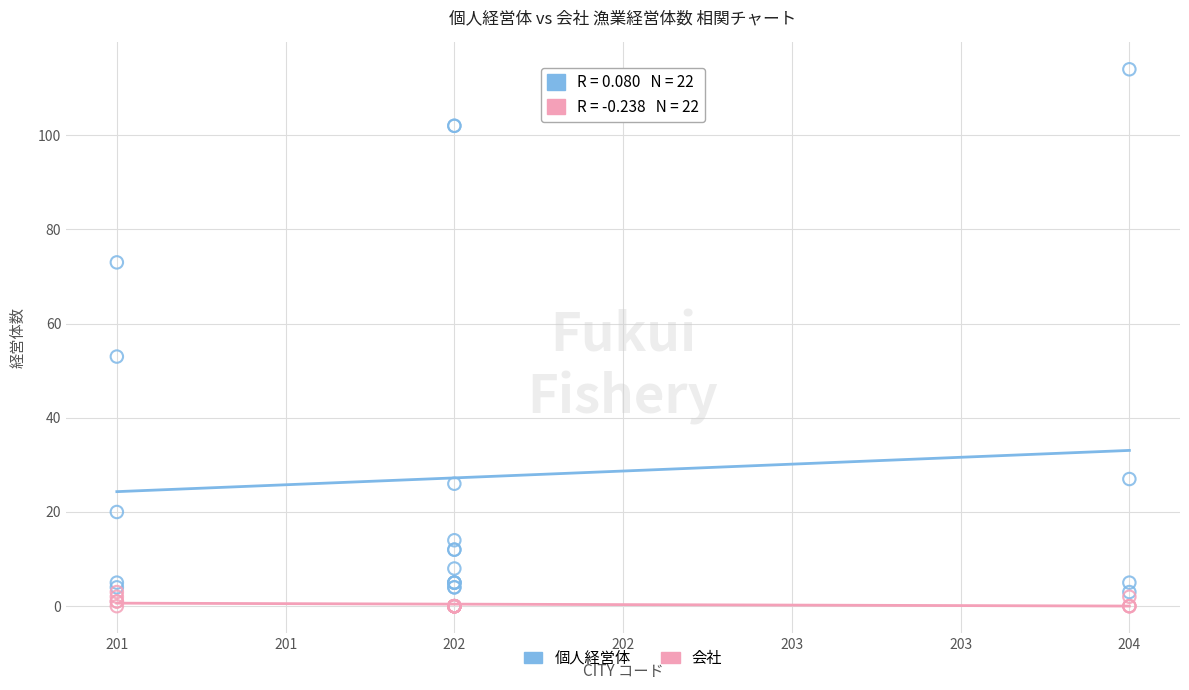

In the 個人経営体 series, what Y value is closest to 58?

53